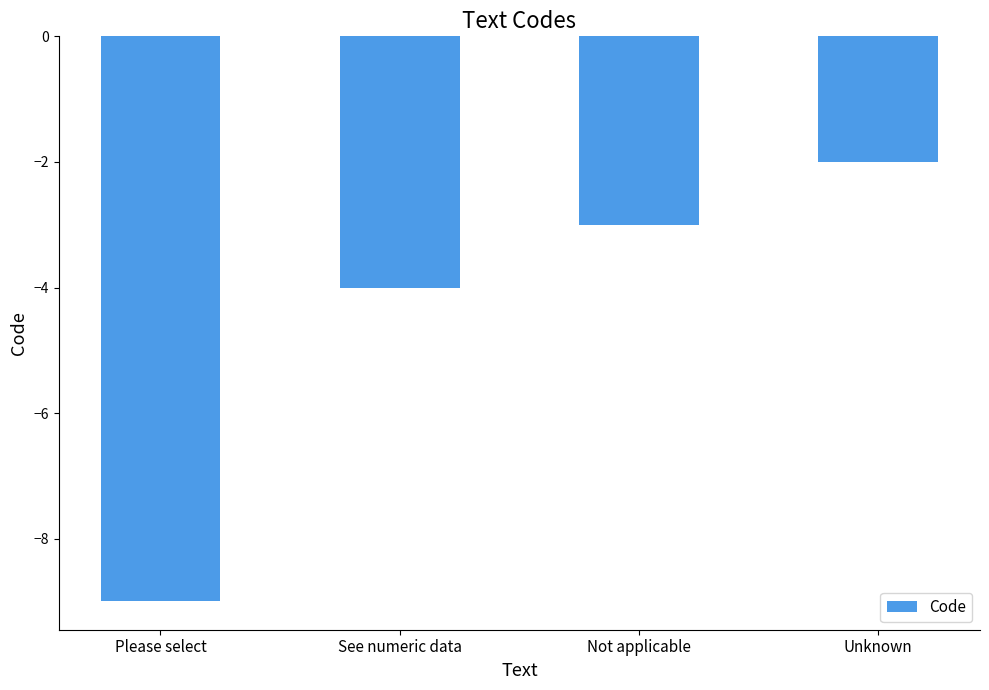

What is the greatest value displayed?

-2